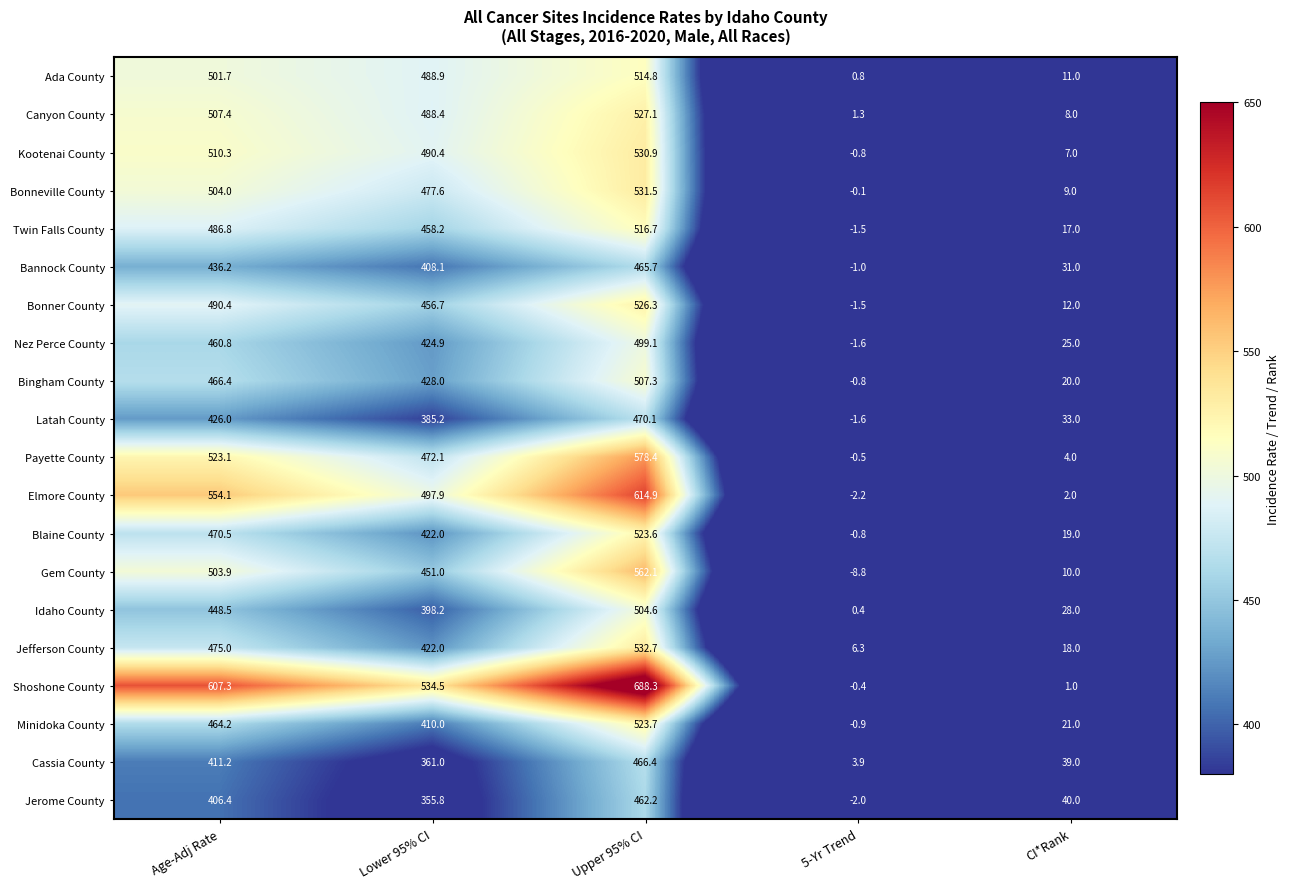

Is it true that Minidoka County equals 100.4 at Age-Adj Rate?

False